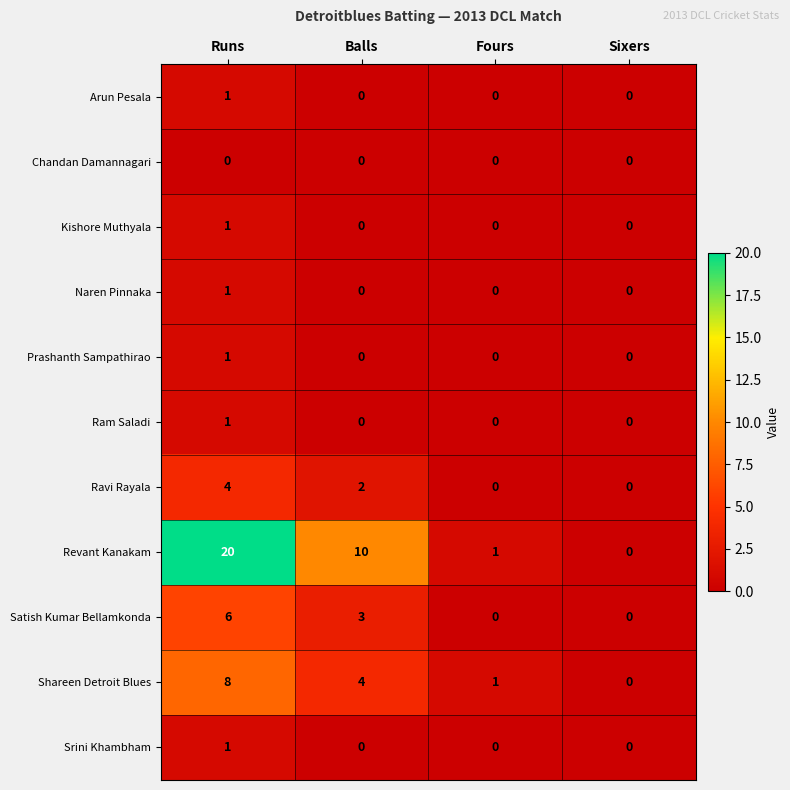

Count the Ram Saladi values in the range 0 to 1.

4